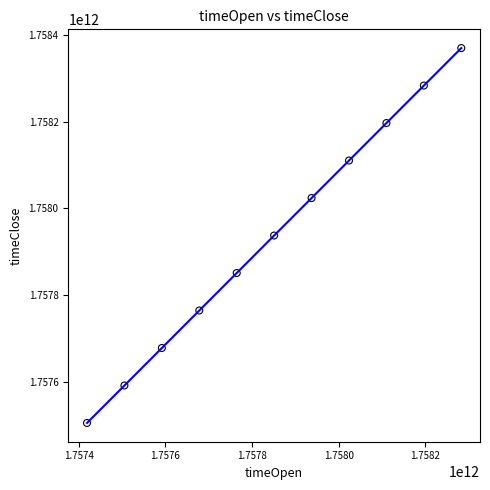

What is the average X value?

1757851200000